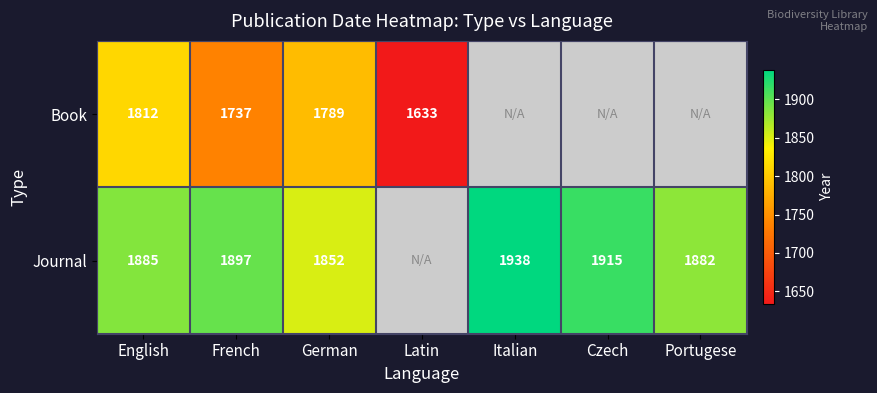

Which label corresponds to the largest value in the chart?

Italian